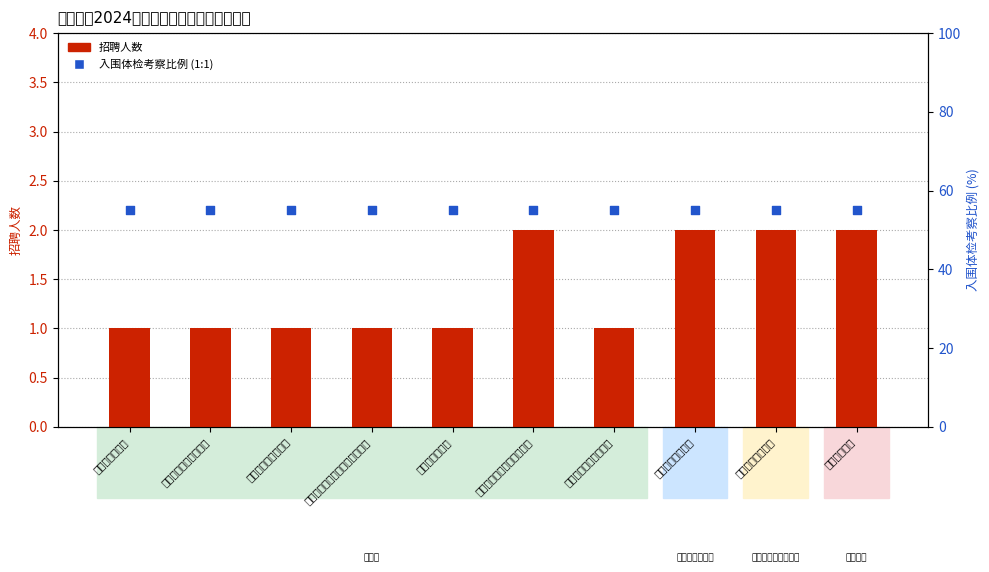

Which series contains the highest Y value?

入围体检考察比例 (1:1)